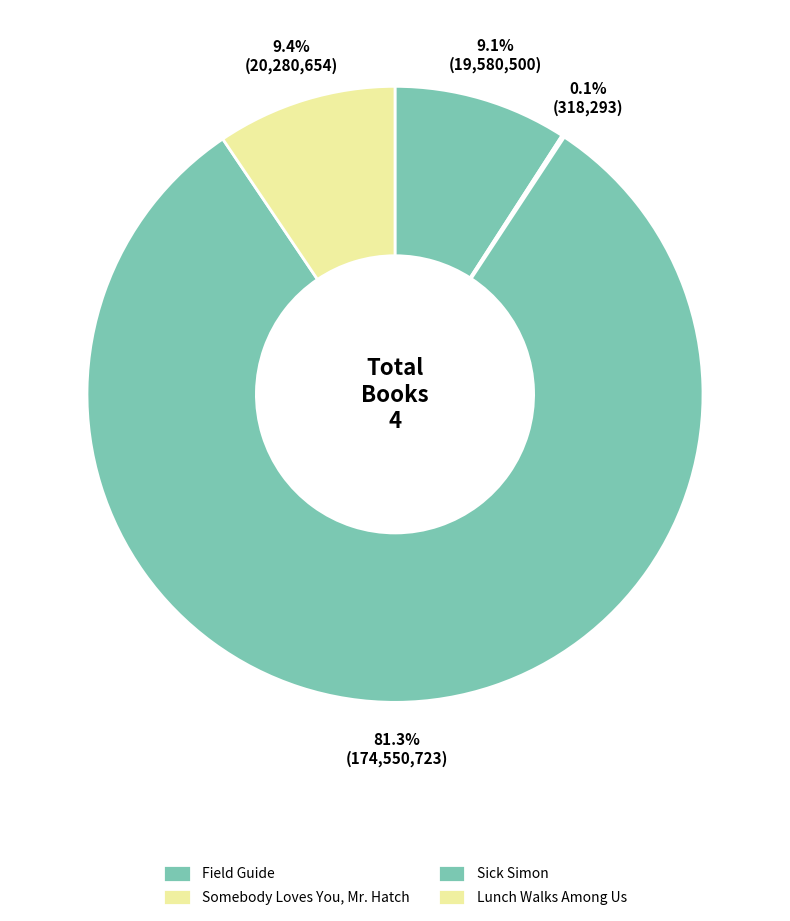

Combined, do Field Guide and Somebody Loves You, Mr. Hatch account for over 50%?

No